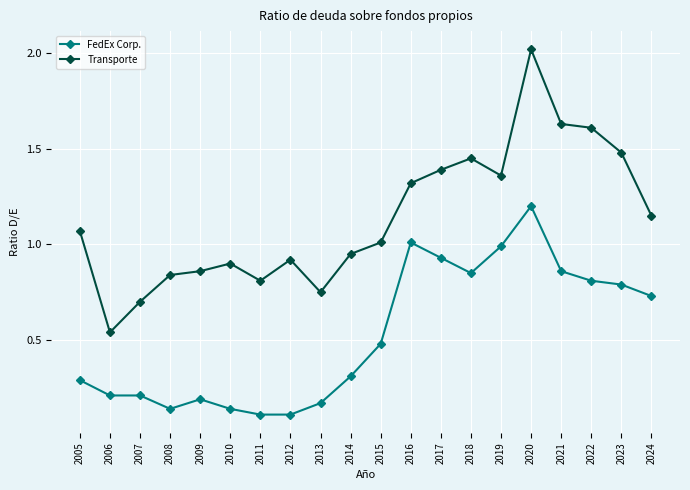

What is the greatest value displayed?

2.0